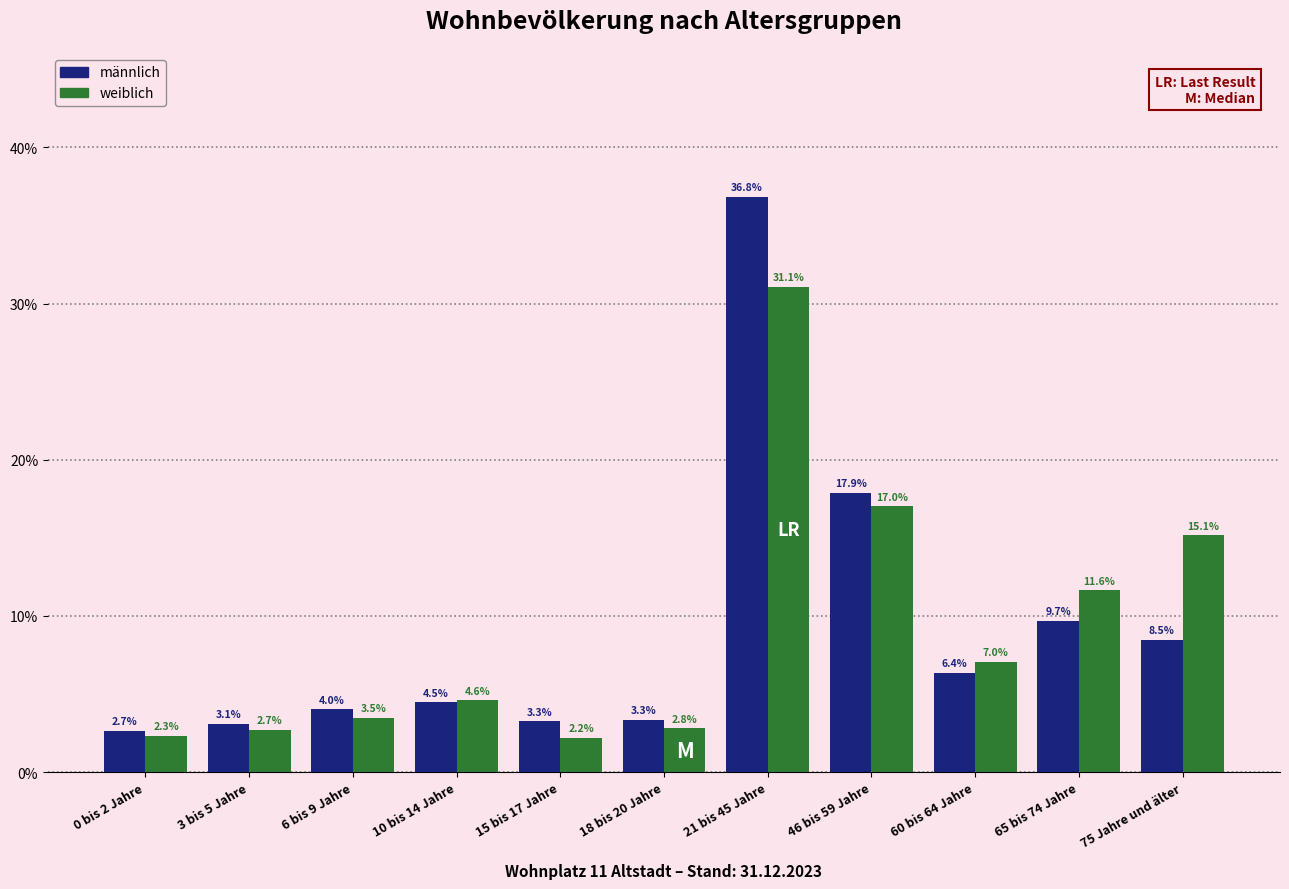

Reading right to left, transcribe all the data shown in this chart.

männlich: 8.5	9.7	6.4	17.9	36.8	3.3	3.3	4.5	4.0	3.1	2.7
weiblich: 15.1	11.6	7.0	17.0	31.1	2.8	2.2	4.6	3.5	2.7	2.3